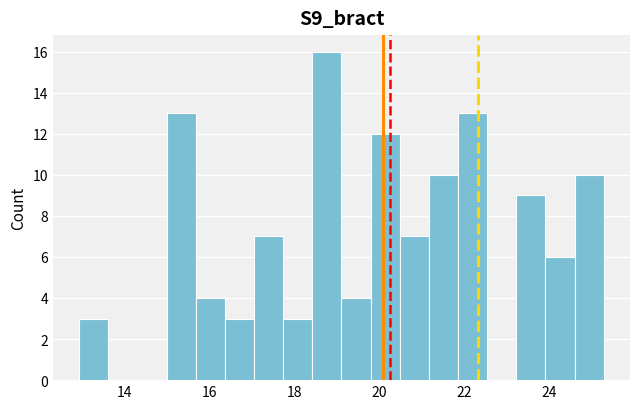

Around what value on the x-axis is the tallest bar? Give the approximate position of its centre, as read against the axis.

18.8